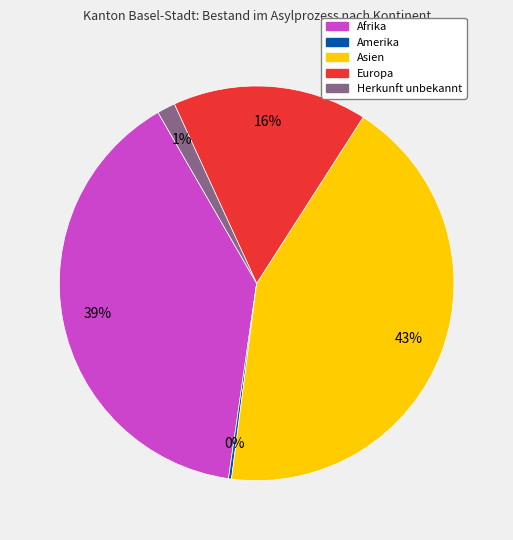

Is there a majority slice in this chart?

No